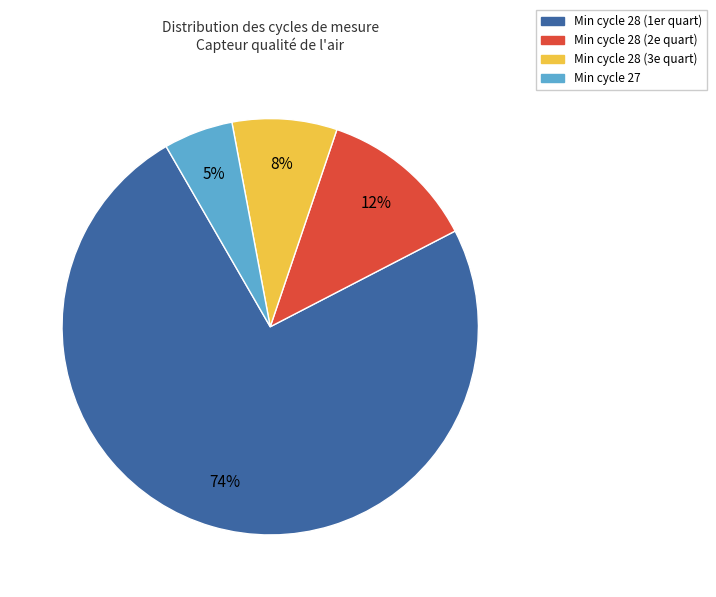

Which category has the smallest portion of the pie?

Min cycle 27